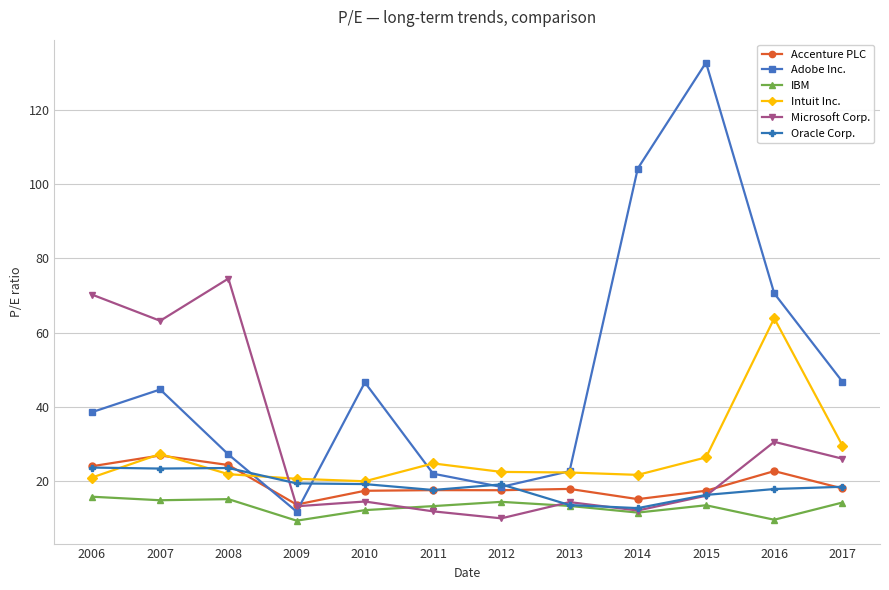

Where is the first local minimum for Microsoft Corp.?

2007